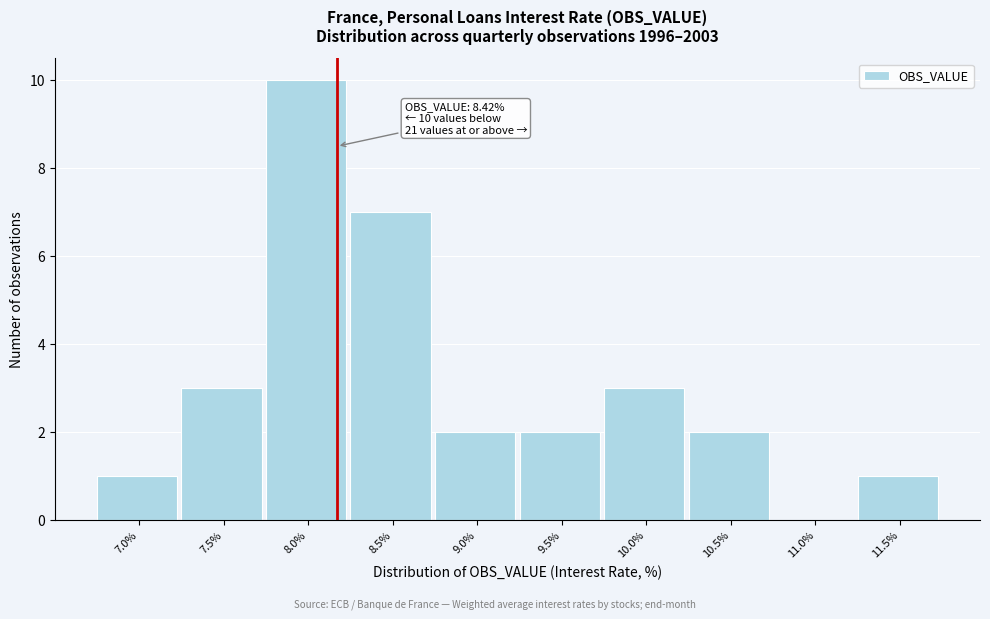

Reading right to left, list all the values displayed in this chart.

11.5%=1	11.0%=0	10.5%=2	10.0%=3	9.5%=2	9.0%=2	8.5%=7	8.0%=10	7.5%=3	7.0%=1